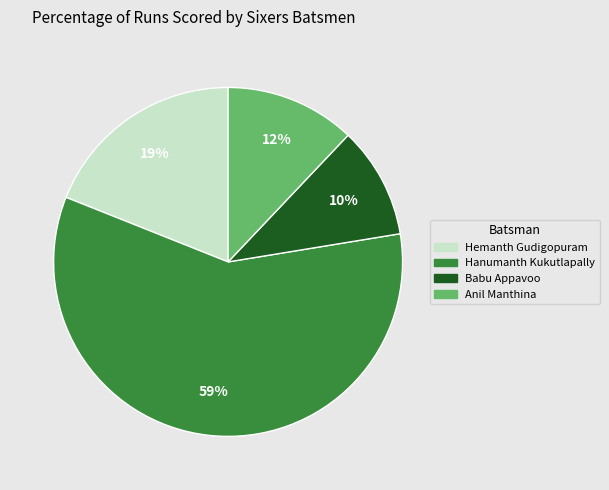

Is there any slice that represents more than half of the pie?

Yes